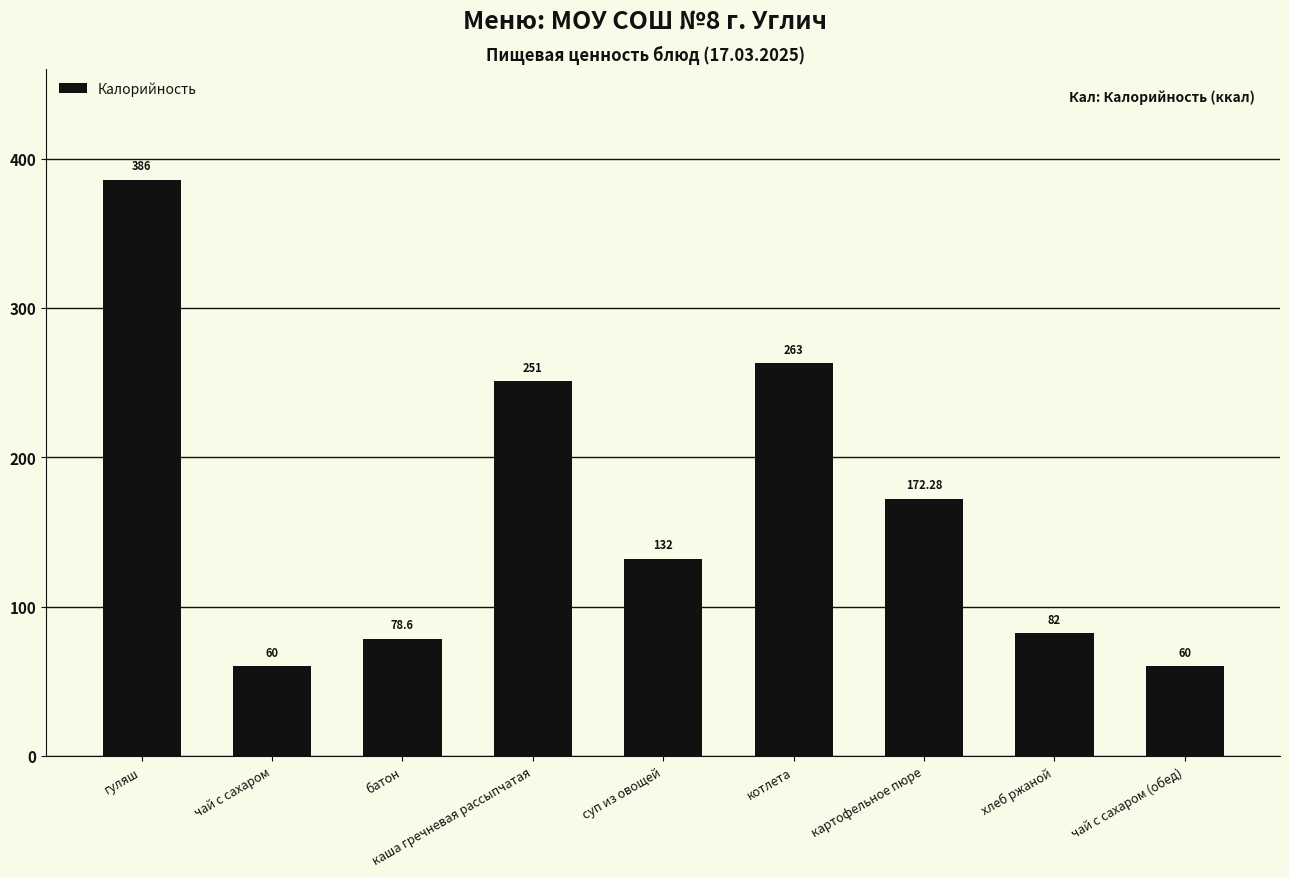

How many values are below 132?

4